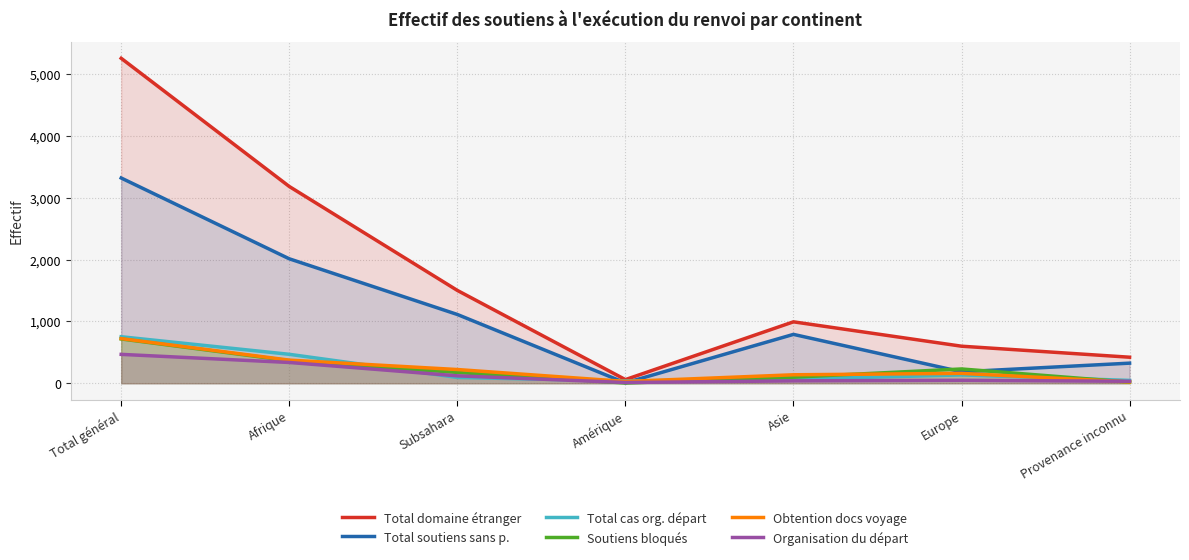

Reading right to left, what are all the values shown in this chart?

Total domaine étranger: 421	599	993	59	1501	3181	5253
Total soutiens sans p.: 325	185	790	6	1112	2012	3318
Total cas org. départ: 46	135	66	37	94	468	752
Soutiens bloqués: 18	231	98	4	175	365	716
Obtention docs voyage: 22	160	137	29	222	374	722
Organisation du départ: 32	48	39	12	120	336	467